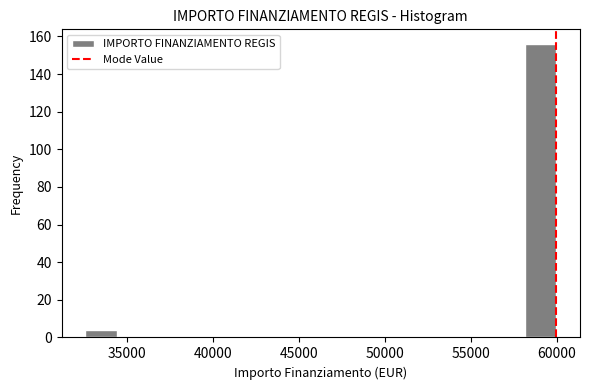

Read against the x-axis, roughly where is the centre of the tallest bar?

59000